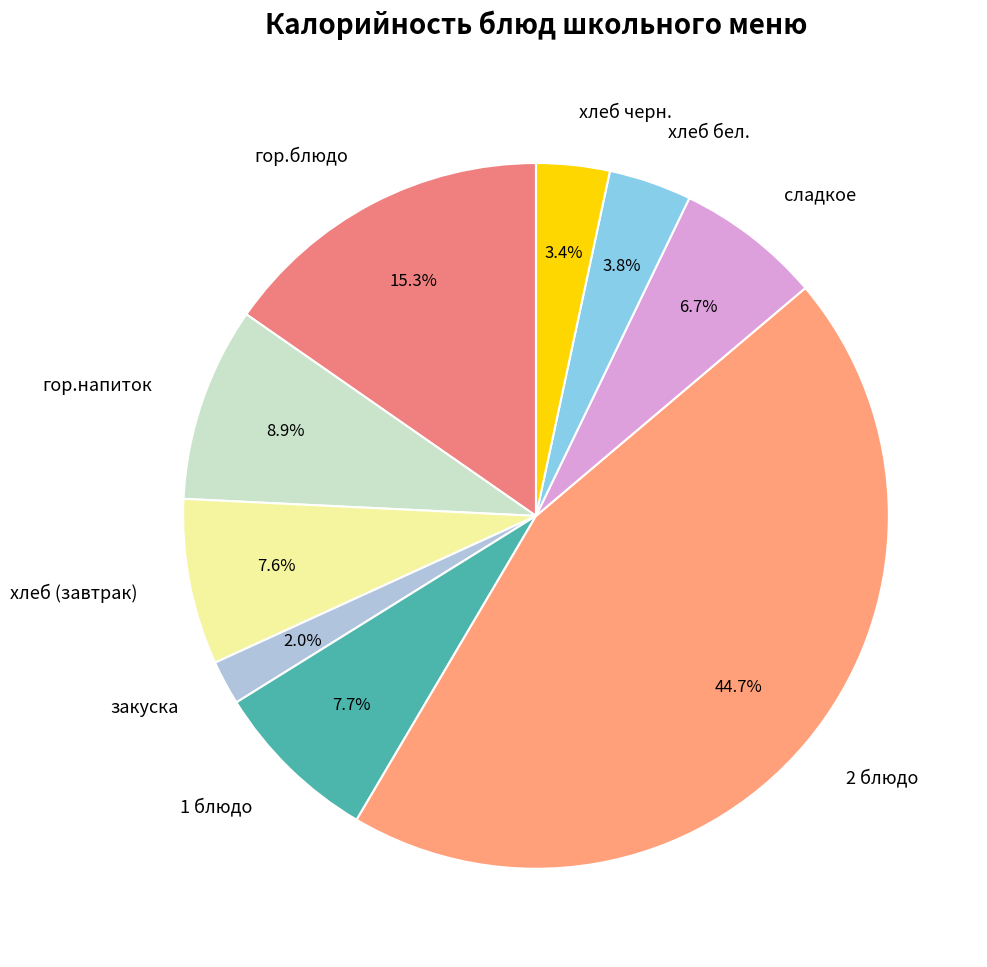

Does хлеб черн. represent more than half of the total?

No